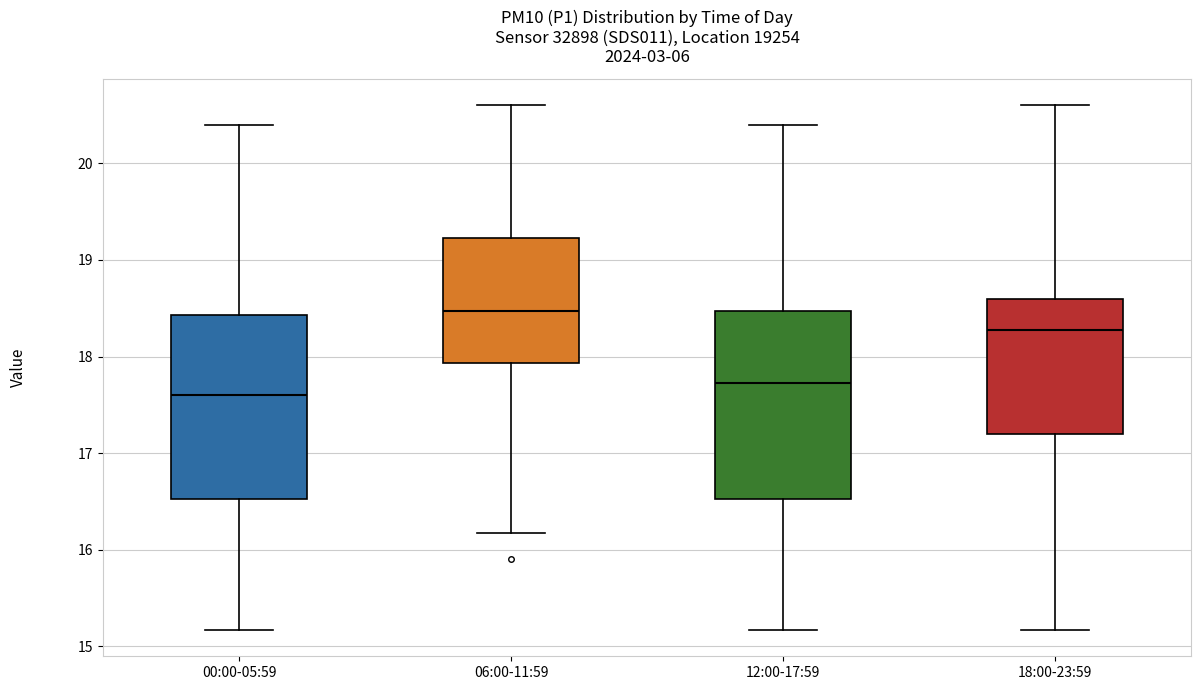

Reading left to right, transcribe this box plot: for each box, give where its median line is, the range the box spans, and where its two whiskers end, as read against the y-axis. The values are not printed on the chart, so give them approximately, as read against the axis.

00:00-05:59: median 17.6, box 16.5 to 18.4, whiskers 15.2 to 20.4
06:00-11:59: median 18.5, box 17.9 to 19.2, whiskers 16.2 to 20.6
12:00-17:59: median 17.7, box 16.5 to 18.5, whiskers 15.2 to 20.4
18:00-23:59: median 18.3, box 17.2 to 18.6, whiskers 15.2 to 20.6